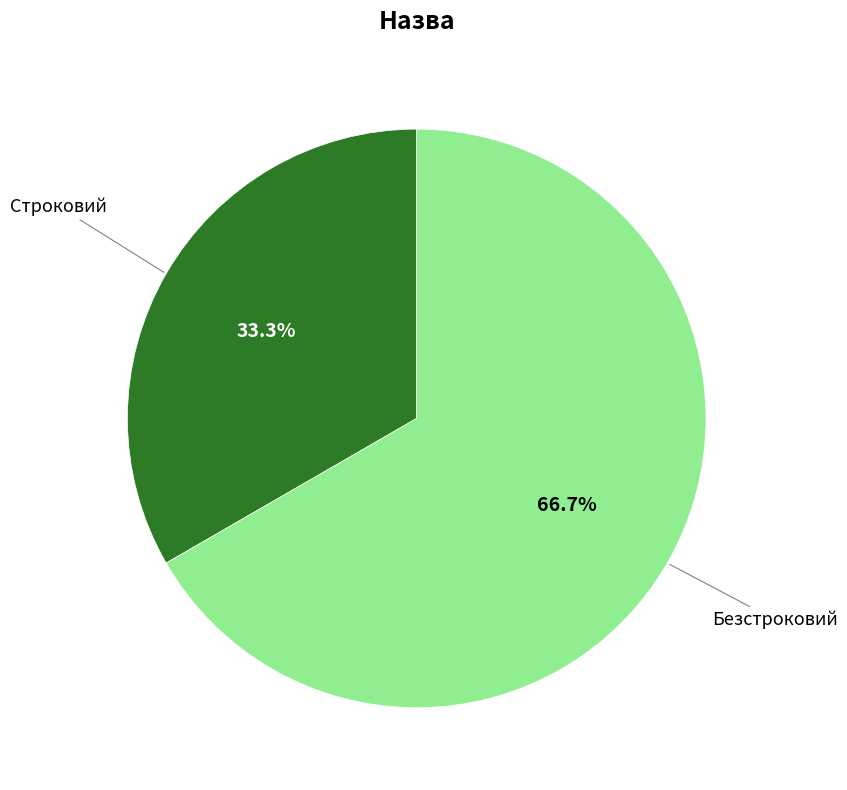

Does any single category account for the majority?

Yes